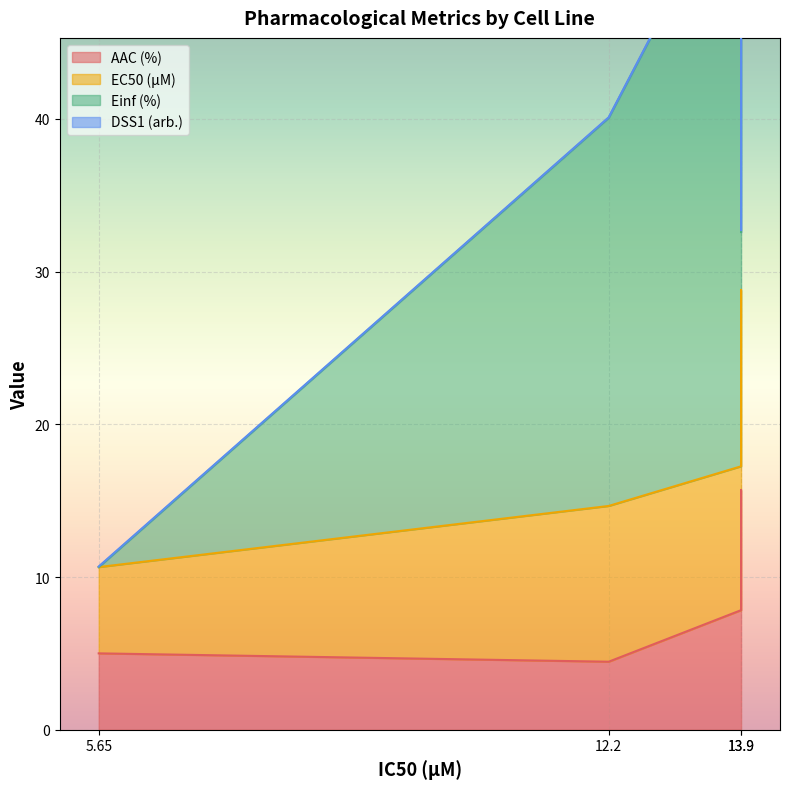

Does the chart display data point markers on the line(s)?

No